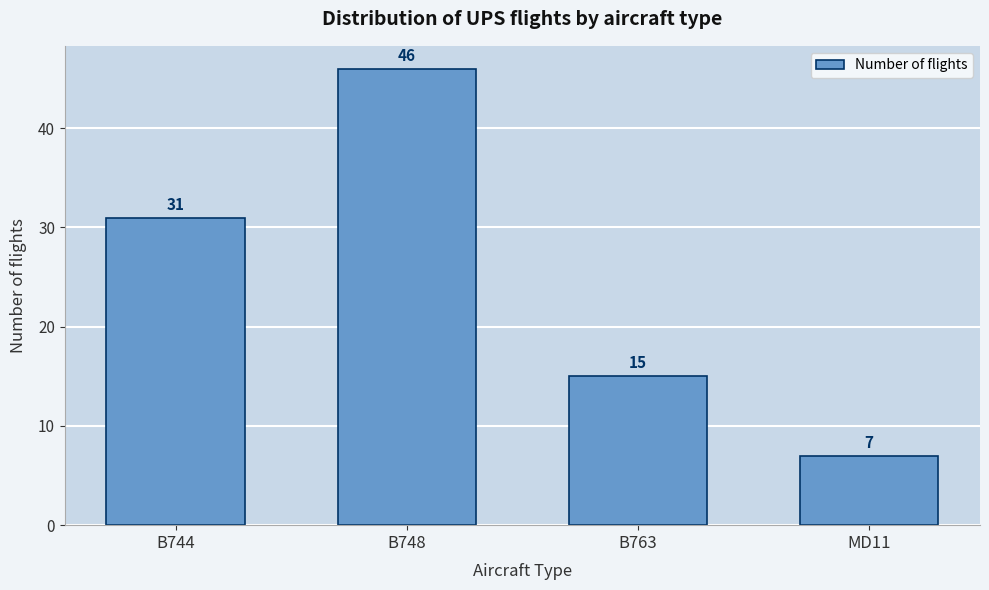

Reading left to right, transcribe all the data shown in this chart.

31	46	15	7